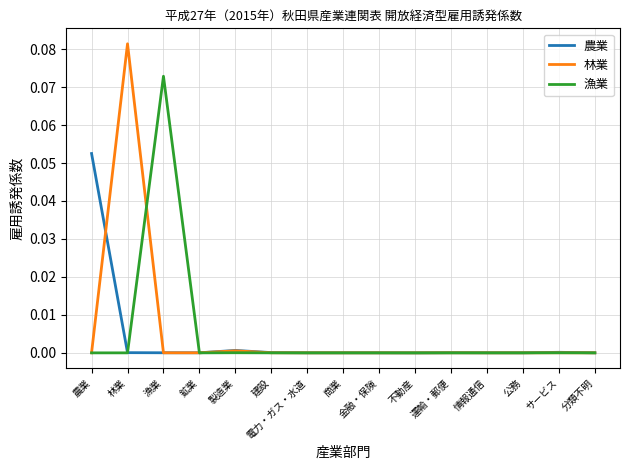

Rank the series by their maximum value, from lowest to highest.

農業, 漁業, 林業